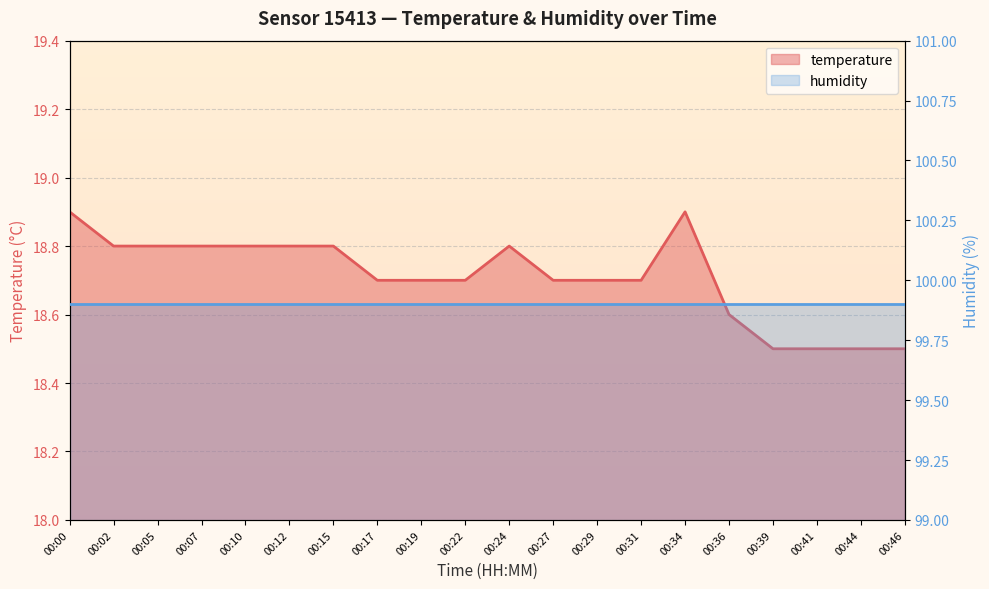

How many categories are shown in the chart?

20